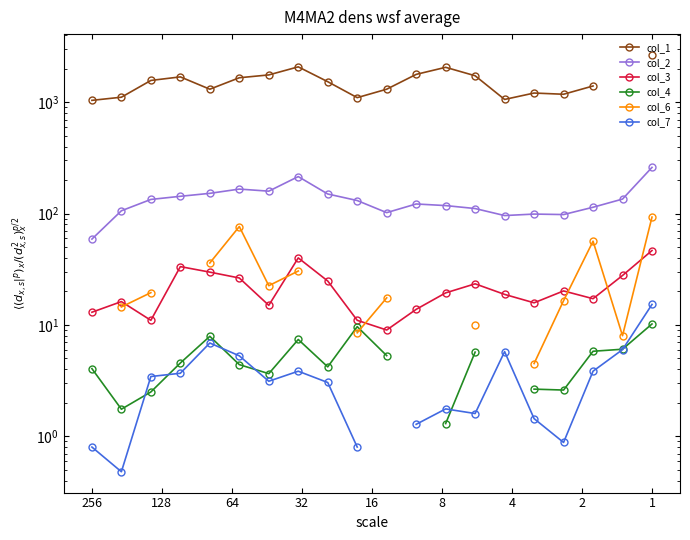

Which series changed the most between 256 and 128?

col_1